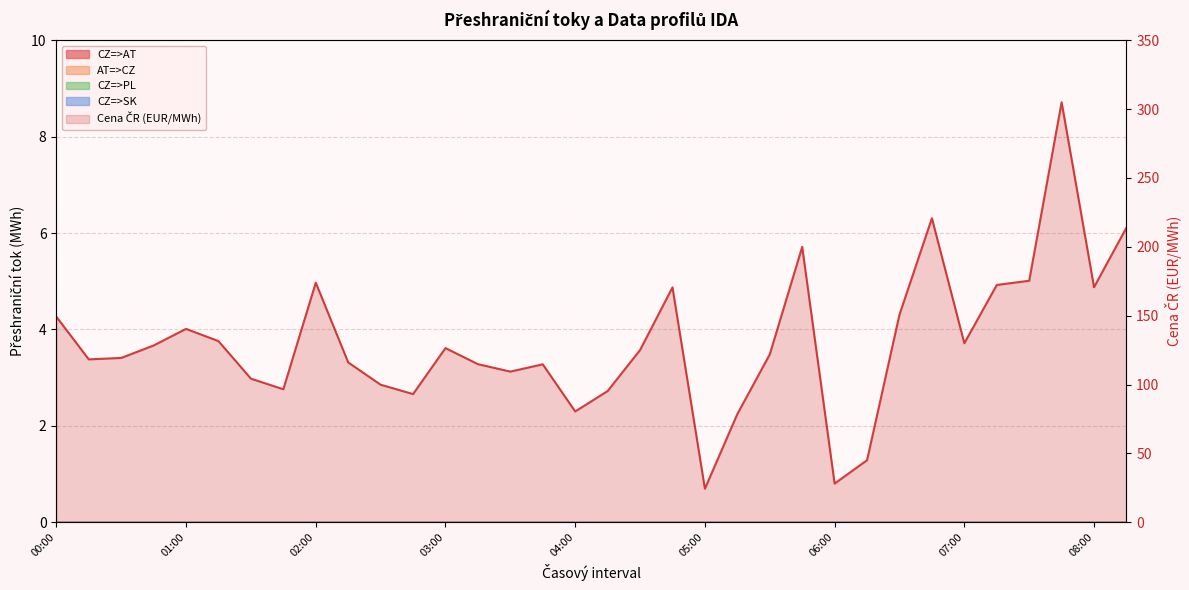

How many values are below 125?

17